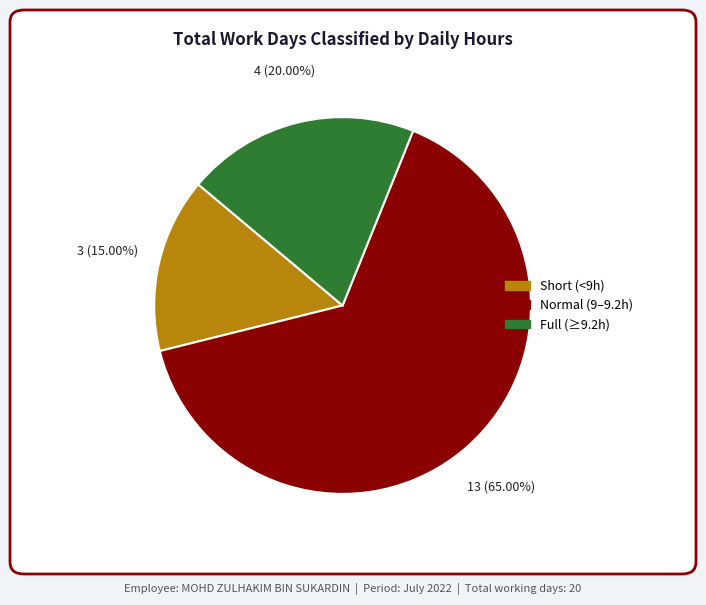

Does any single category account for the majority?

Yes